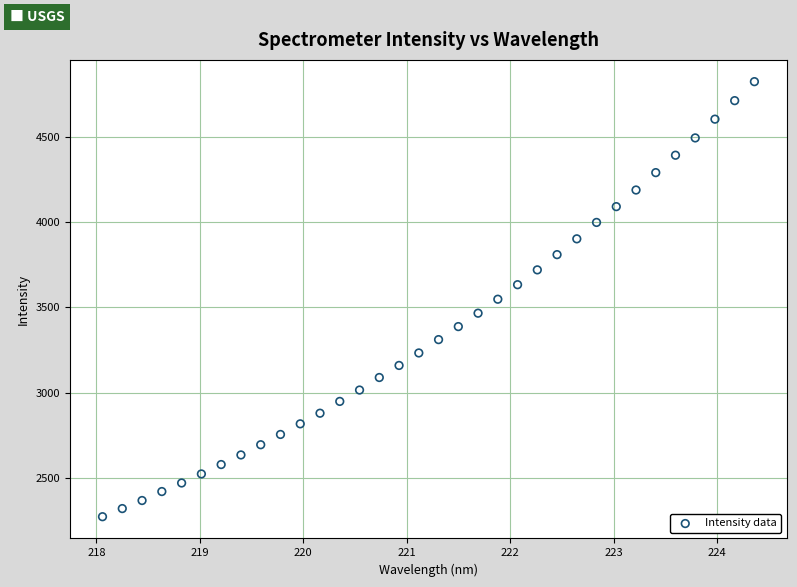

What is the range of X values (max minus min)?

6.3